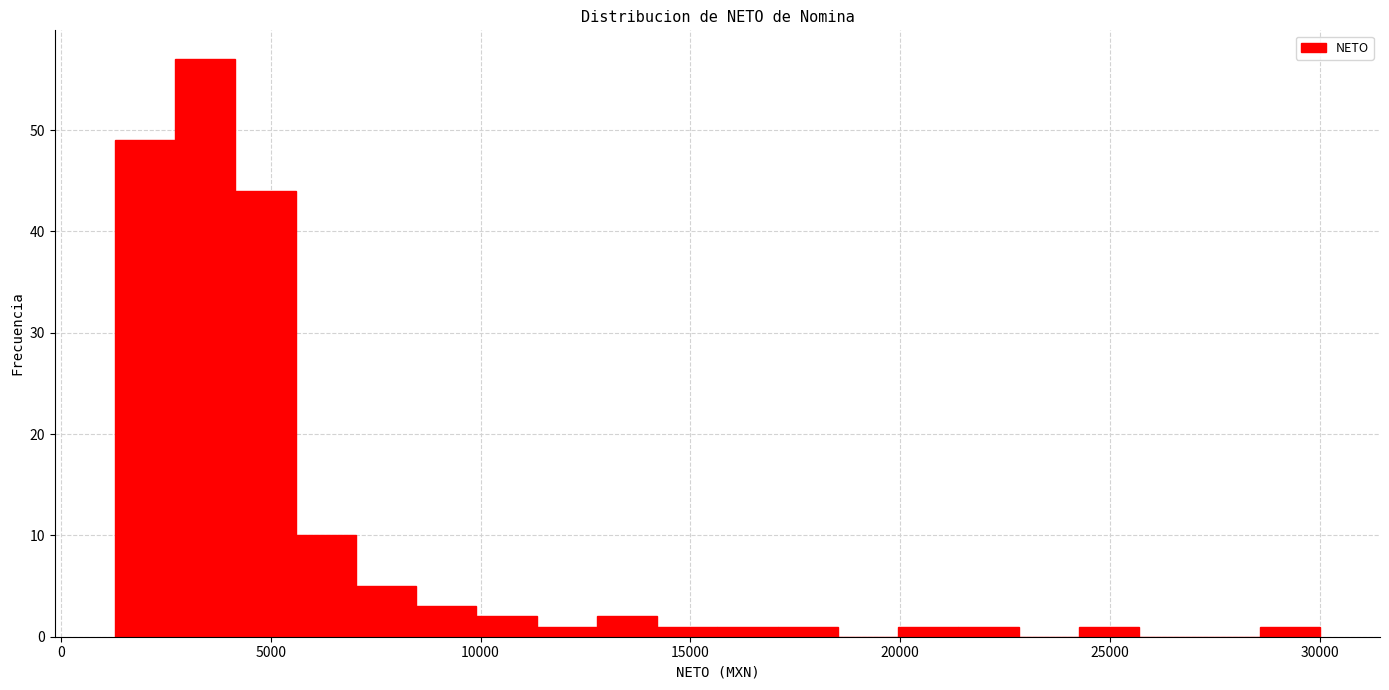

Around what value on the x-axis is the tallest bar? Give the approximate position of its centre, as read against the axis.

3500